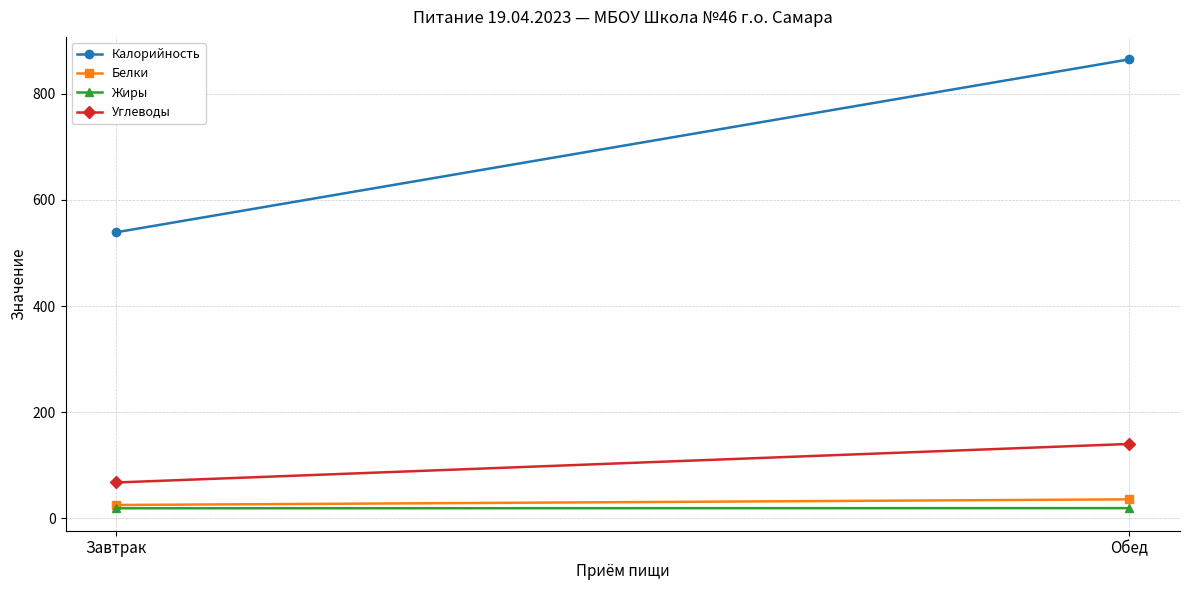

Which series changed the most between Завтрак and Обед?

Калорийность